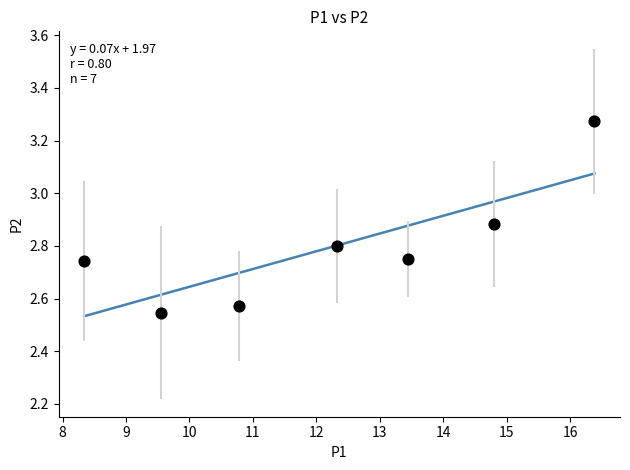

What is the range of X values (max minus min)?

8.0